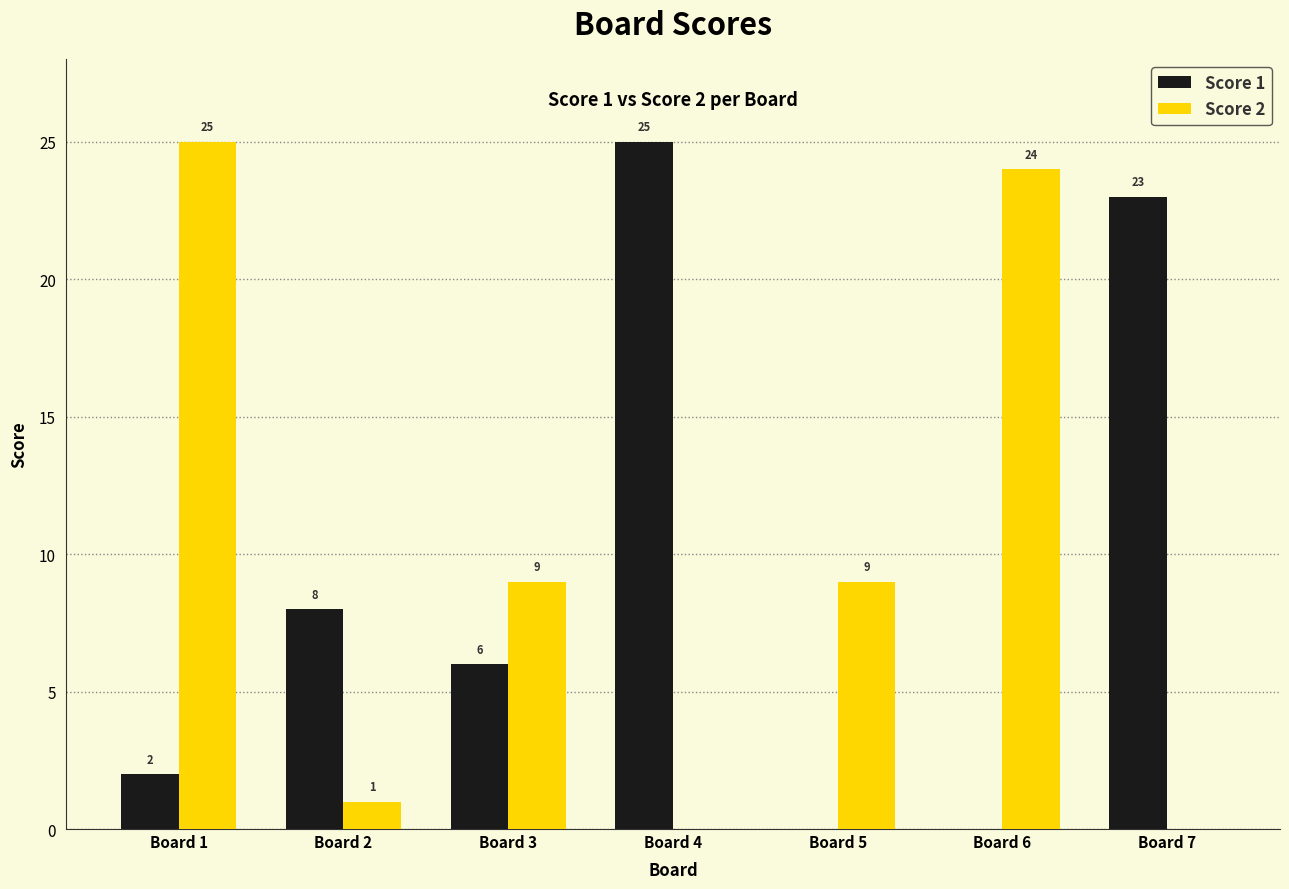

Is it true that Score 2 equals 9 at Board 5?

True